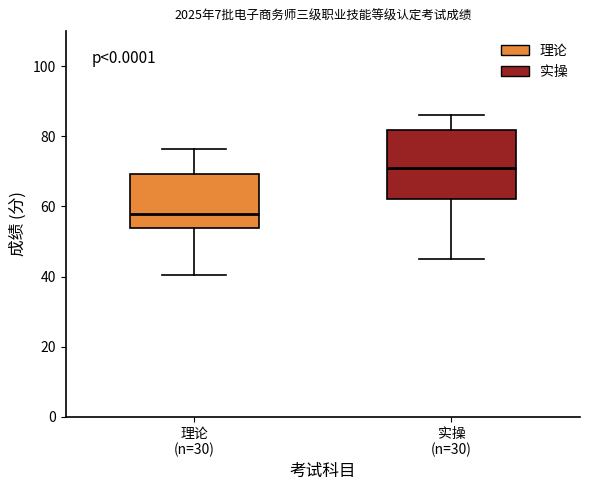

Reading left to right, read every box against the y-axis: the position of its median line, the range the box covers, and the ends of its whiskers. The values are not printed on the chart, so give them approximately, as read against the axis.

理论 (n=30): median 58, box 54 to 70, whiskers 40 to 76
实操 (n=30): median 72, box 62 to 82, whiskers 46 to 86